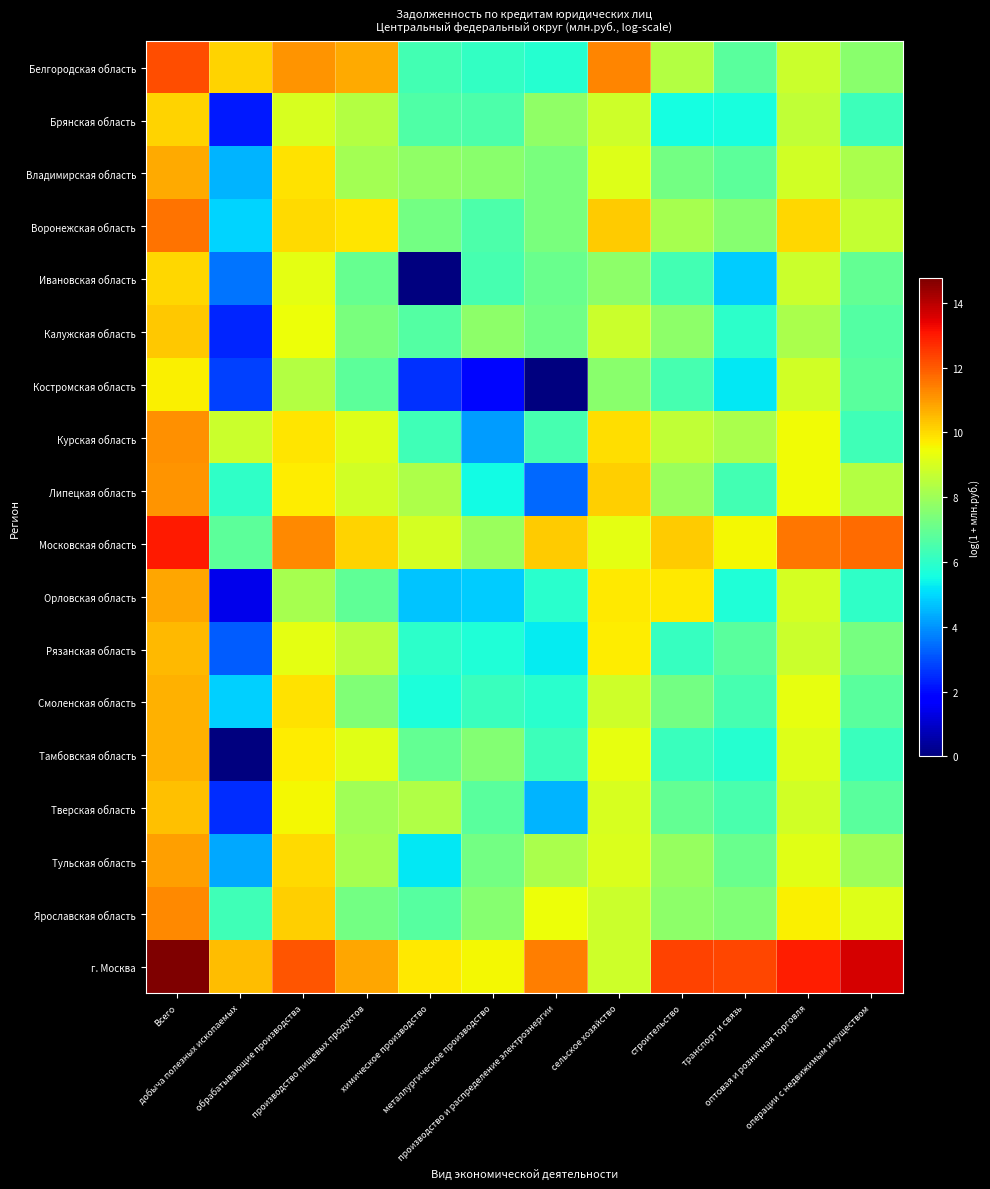

Which label corresponds to the largest value in the chart?

Всего